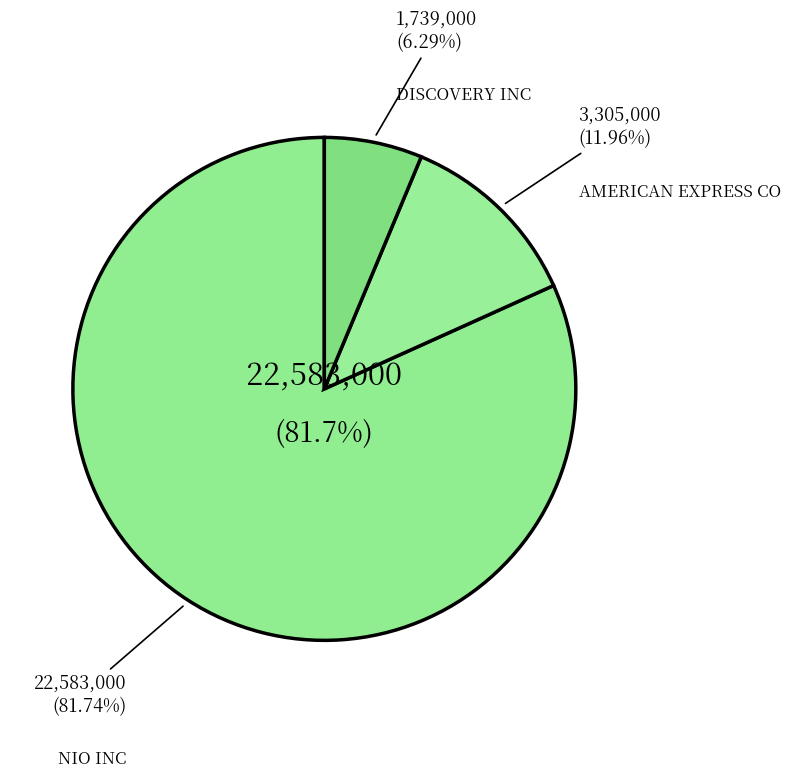

Is there a majority slice in this chart?

Yes